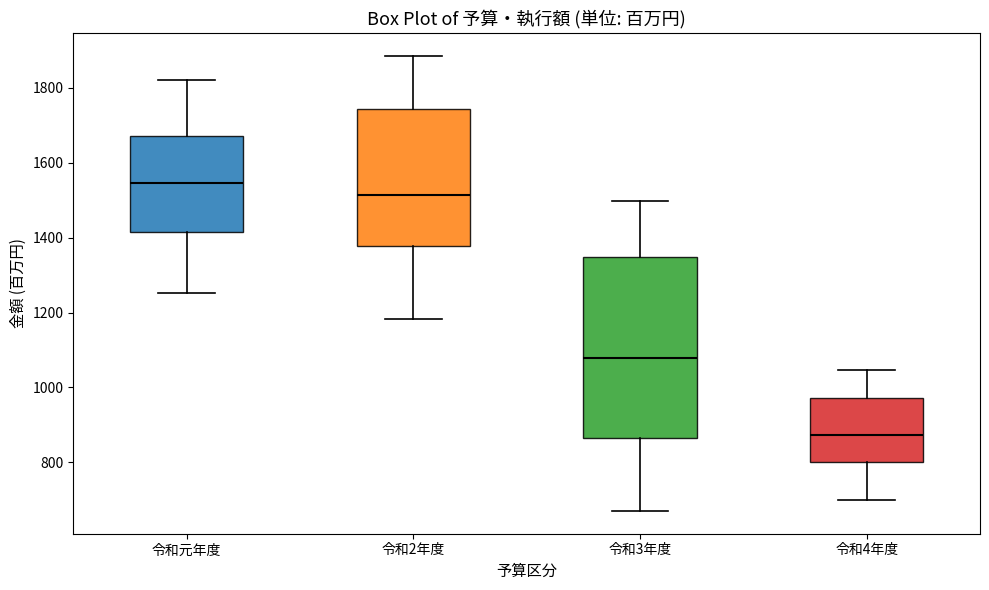

Reading left to right, transcribe this box plot: for each box, give where its median line is, the range the box spans, and where its two whiskers end, as read against the y-axis. The values are not printed on the chart, so give them approximately, as read against the axis.

令和元年度: median 1540, box 1420 to 1680, whiskers 1260 to 1820
令和2年度: median 1520, box 1380 to 1740, whiskers 1180 to 1880
令和3年度: median 1080, box 860 to 1340, whiskers 680 to 1500
令和4年度: median 880, box 800 to 980, whiskers 700 to 1040